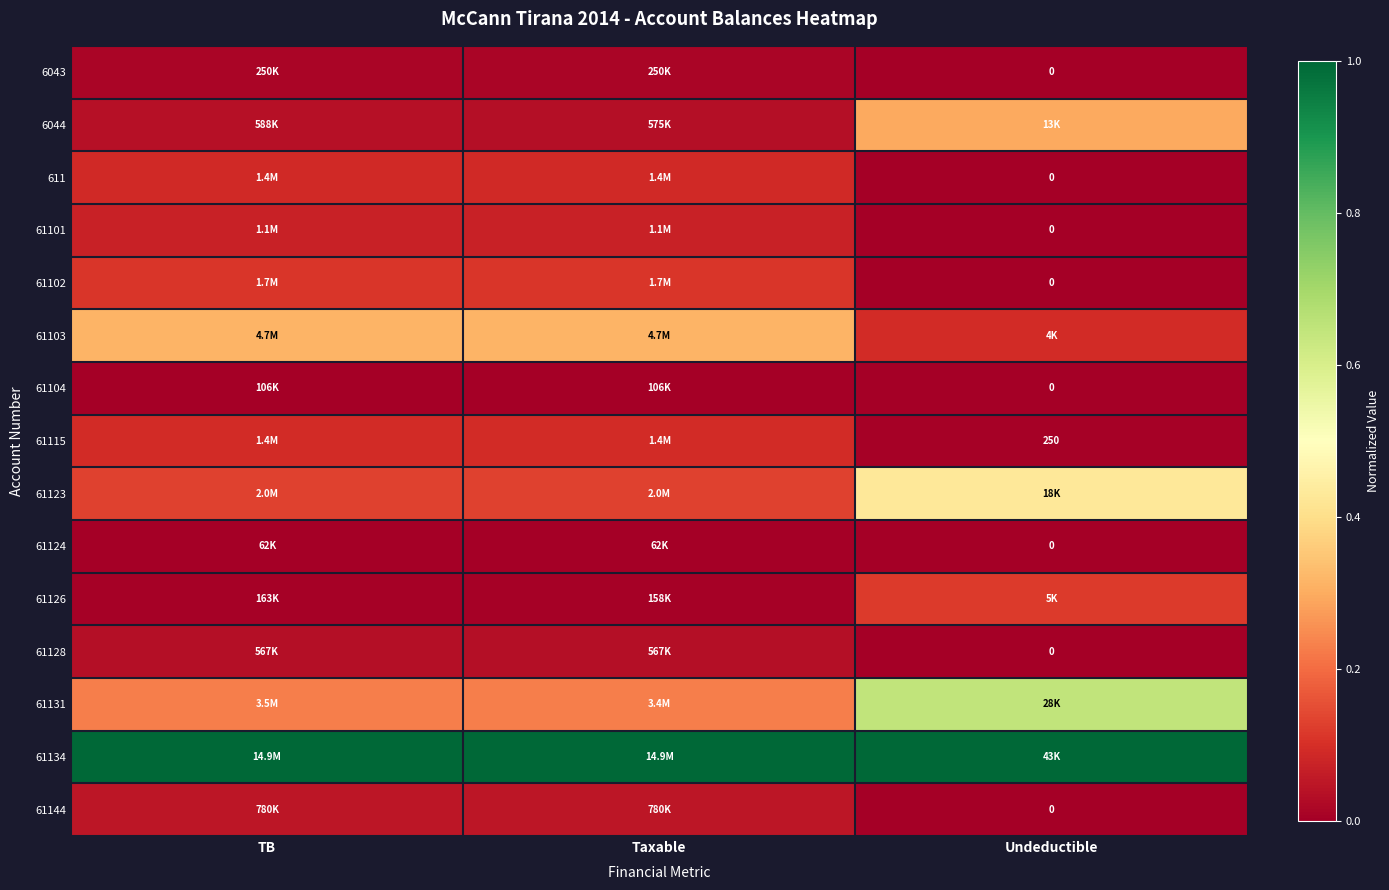

How many 61128 values are between 0 and 1?

3